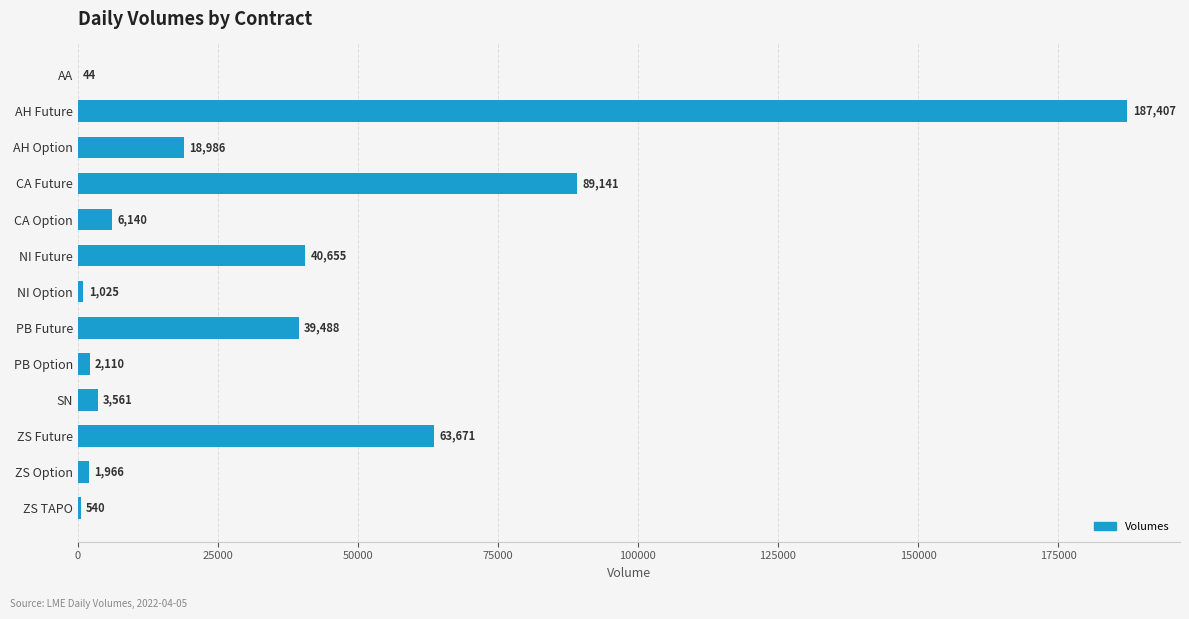

Count the number of categories in the chart.

13